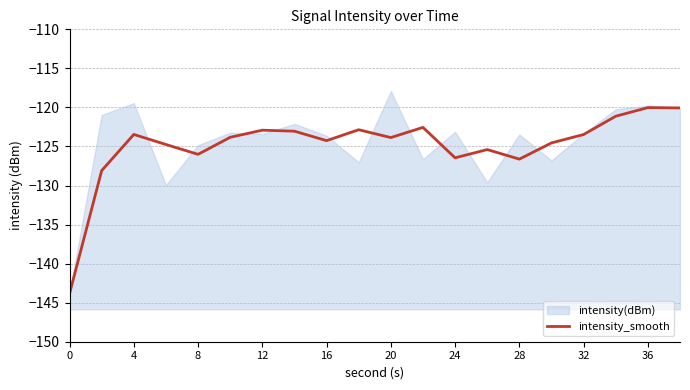

What is the smallest value displayed?

-143.8